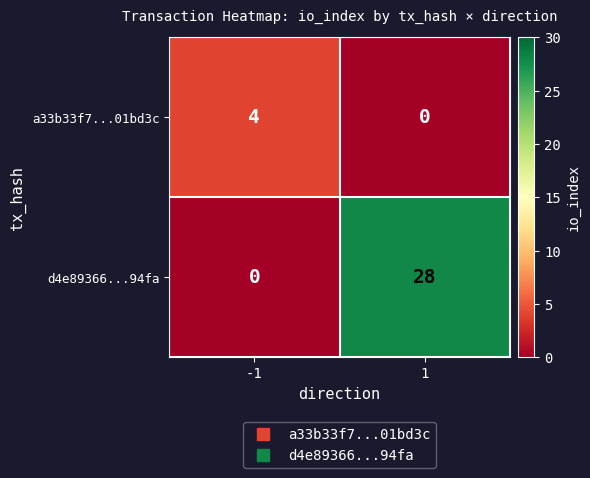

Is the value of a33b33f7...01bd3c at -1 greater than the value of d4e89366...94fa at -1?

Yes